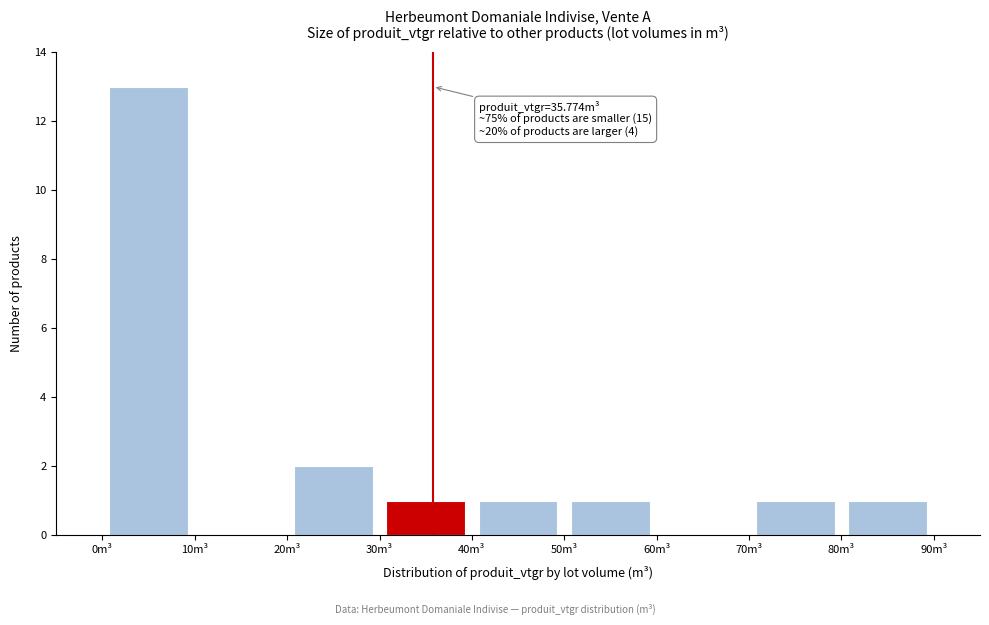

Which range on the x-axis has the tallest bar?

0 to 10